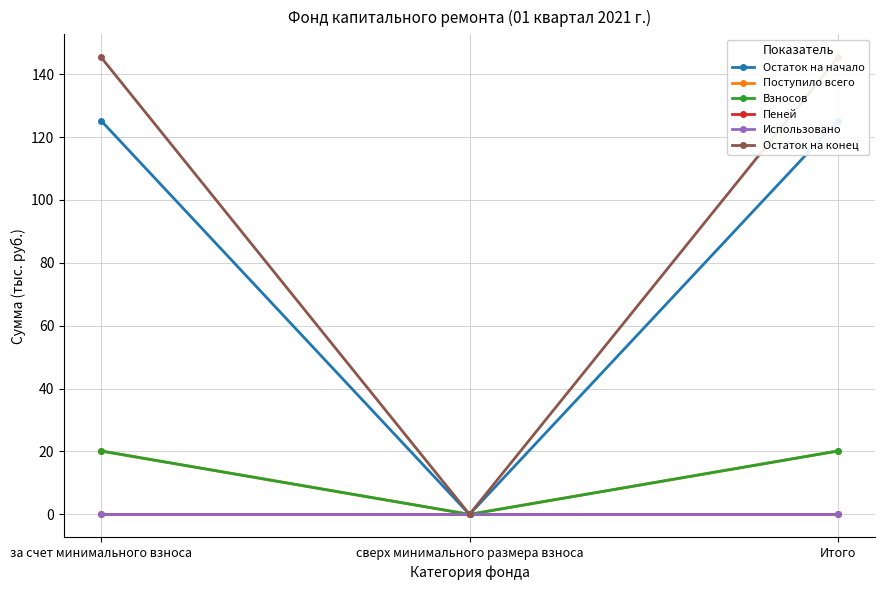

At which category is the sum across all series the highest?

за счет минимального взноса